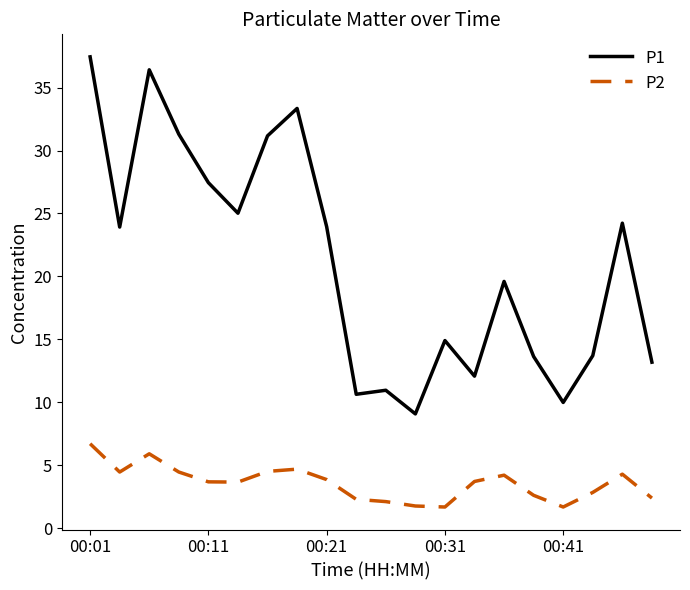

Which series has the largest range (max minus min)?

P1